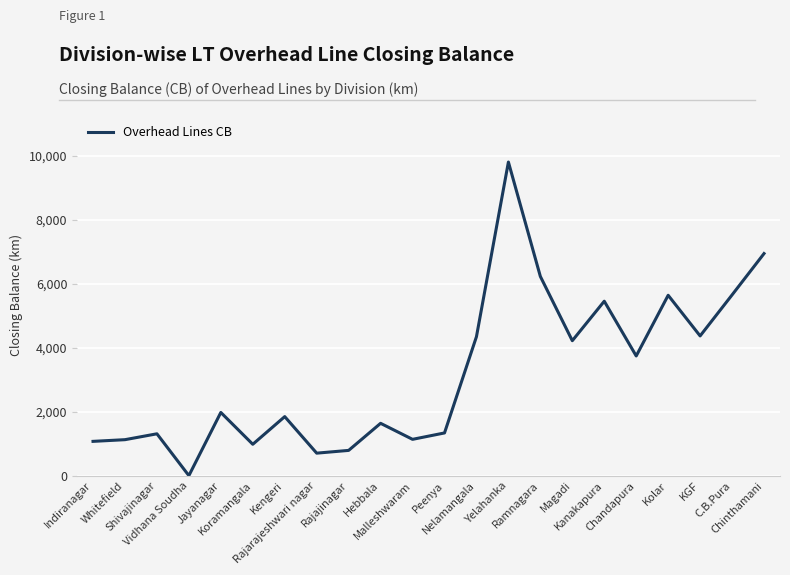

True or false: the data has more than 0 interior local peaks.

True